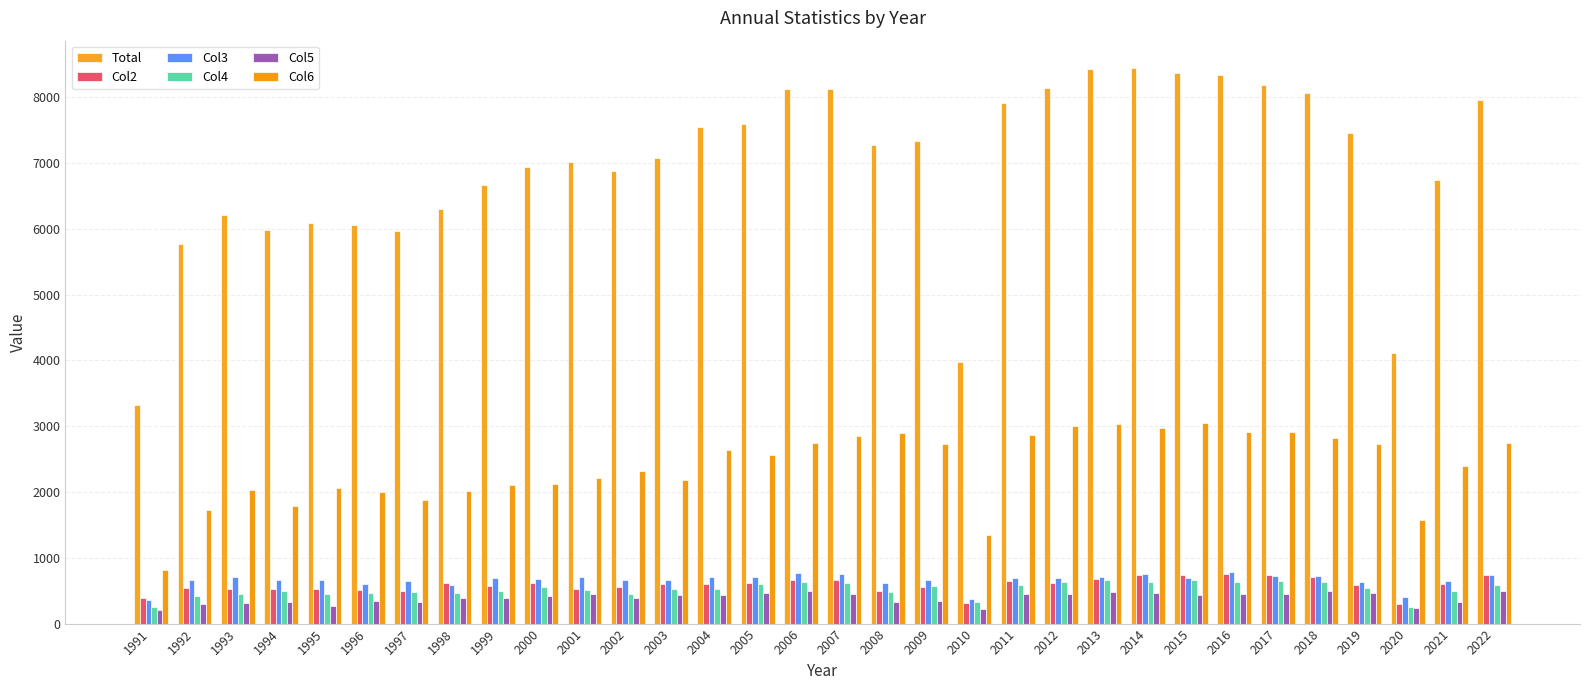

What is the difference between the second highest and minimum values in the Col5 series?

281